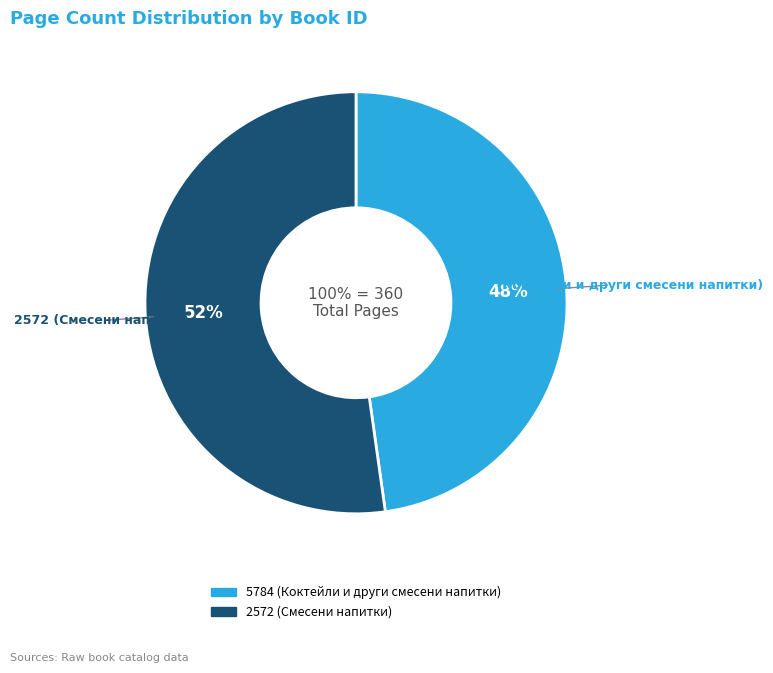

What portion of the pie excludes 2572 (Смесени напитки)?

47.8%